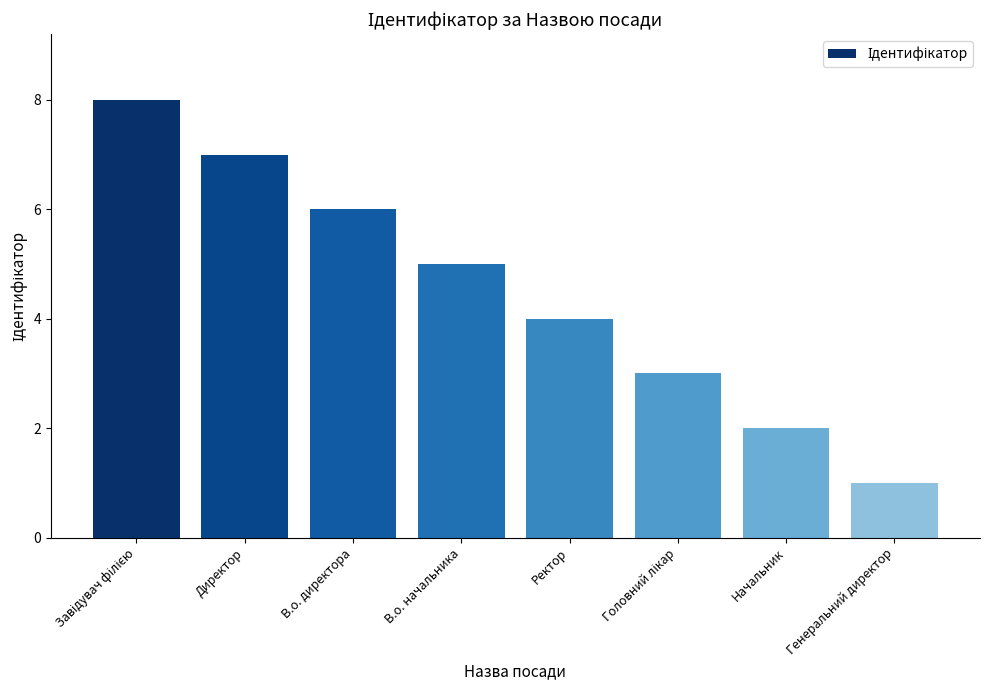

What is the change in value from В.о. директора to Ректор?

-2